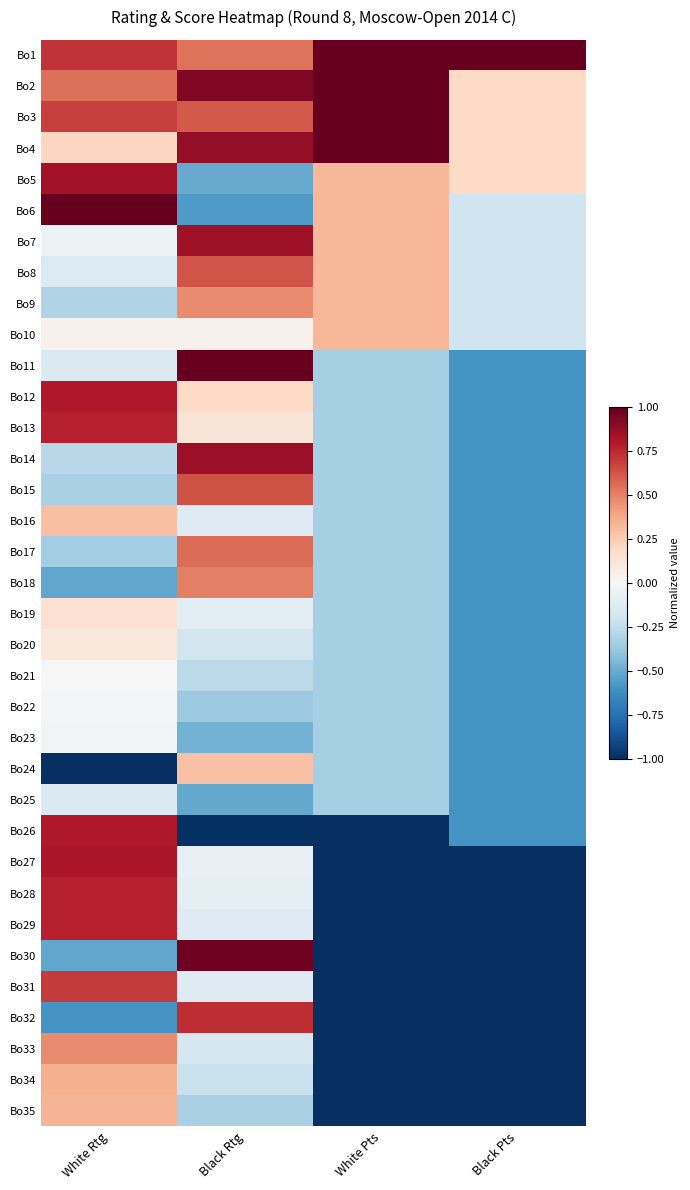

Reading left to right, extract all data points from this chart.

Bo1: White Rtg=0.7	Black Rtg=0.5	White Pts=1.0	Black Pts=1.0
Bo2: White Rtg=0.6	Black Rtg=0.9	White Pts=1.0	Black Pts=0.2
Bo3: White Rtg=0.7	Black Rtg=0.6	White Pts=1.0	Black Pts=0.2
Bo4: White Rtg=0.2	Black Rtg=0.9	White Pts=1.0	Black Pts=0.2
Bo5: White Rtg=0.8	Black Rtg=-0.5	White Pts=0.3	Black Pts=0.2
Bo6: White Rtg=1.0	Black Rtg=-0.6	White Pts=0.3	Black Pts=-0.2
Bo7: White Rtg=-0.0	Black Rtg=0.8	White Pts=0.3	Black Pts=-0.2
Bo8: White Rtg=-0.1	Black Rtg=0.6	White Pts=0.3	Black Pts=-0.2
Bo9: White Rtg=-0.3	Black Rtg=0.5	White Pts=0.3	Black Pts=-0.2
Bo10: White Rtg=0.0	Black Rtg=0.0	White Pts=0.3	Black Pts=-0.2
Bo11: White Rtg=-0.1	Black Rtg=1.0	White Pts=-0.3	Black Pts=-0.6
Bo12: White Rtg=0.8	Black Rtg=0.2	White Pts=-0.3	Black Pts=-0.6
Bo13: White Rtg=0.8	Black Rtg=0.1	White Pts=-0.3	Black Pts=-0.6
Bo14: White Rtg=-0.3	Black Rtg=0.9	White Pts=-0.3	Black Pts=-0.6
Bo15: White Rtg=-0.3	Black Rtg=0.6	White Pts=-0.3	Black Pts=-0.6
Bo16: White Rtg=0.3	Black Rtg=-0.1	White Pts=-0.3	Black Pts=-0.6
Bo17: White Rtg=-0.3	Black Rtg=0.6	White Pts=-0.3	Black Pts=-0.6
Bo18: White Rtg=-0.5	Black Rtg=0.5	White Pts=-0.3	Black Pts=-0.6
Bo19: White Rtg=0.2	Black Rtg=-0.1	White Pts=-0.3	Black Pts=-0.6
Bo20: White Rtg=0.1	Black Rtg=-0.2	White Pts=-0.3	Black Pts=-0.6
Bo21: White Rtg=0.0	Black Rtg=-0.3	White Pts=-0.3	Black Pts=-0.6
Bo22: White Rtg=-0.0	Black Rtg=-0.4	White Pts=-0.3	Black Pts=-0.6
Bo23: White Rtg=-0.0	Black Rtg=-0.5	White Pts=-0.3	Black Pts=-0.6
Bo24: White Rtg=-1.0	Black Rtg=0.3	White Pts=-0.3	Black Pts=-0.6
Bo25: White Rtg=-0.1	Black Rtg=-0.5	White Pts=-0.3	Black Pts=-0.6
Bo26: White Rtg=0.8	Black Rtg=-1.0	White Pts=-1.0	Black Pts=-0.6
Bo27: White Rtg=0.8	Black Rtg=-0.1	White Pts=-1.0	Black Pts=-1.0
Bo28: White Rtg=0.8	Black Rtg=-0.1	White Pts=-1.0	Black Pts=-1.0
Bo29: White Rtg=0.8	Black Rtg=-0.1	White Pts=-1.0	Black Pts=-1.0
Bo30: White Rtg=-0.5	Black Rtg=1.0	White Pts=-1.0	Black Pts=-1.0
Bo31: White Rtg=0.7	Black Rtg=-0.1	White Pts=-1.0	Black Pts=-1.0
Bo32: White Rtg=-0.6	Black Rtg=0.7	White Pts=-1.0	Black Pts=-1.0
Bo33: White Rtg=0.5	Black Rtg=-0.2	White Pts=-1.0	Black Pts=-1.0
Bo34: White Rtg=0.4	Black Rtg=-0.2	White Pts=-1.0	Black Pts=-1.0
Bo35: White Rtg=0.3	Black Rtg=-0.3	White Pts=-1.0	Black Pts=-1.0